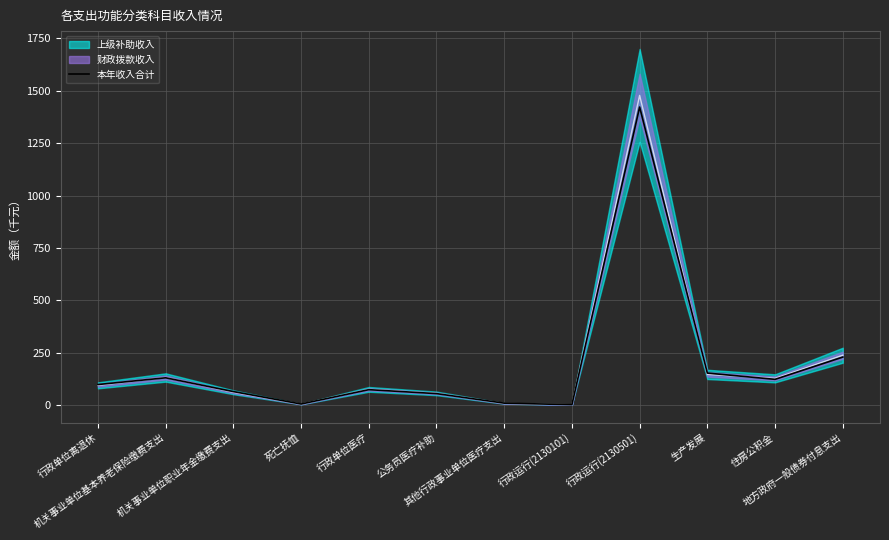

What is the ratio of the value at 住房公积金 to the value at 公务员医疗补助?

2.2